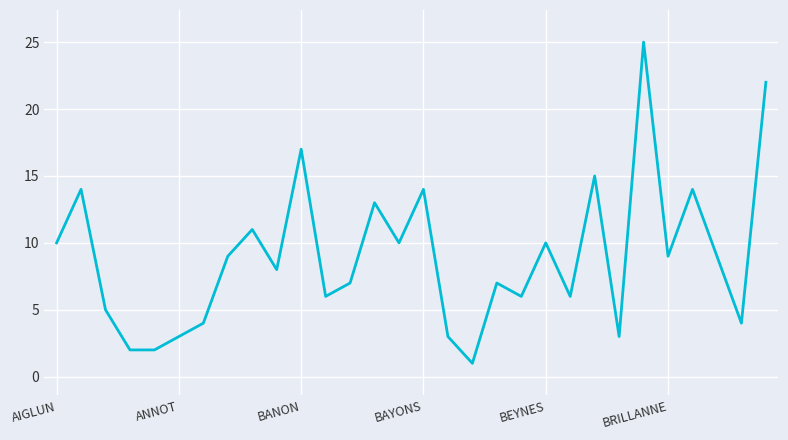

What is the greatest value displayed?

25